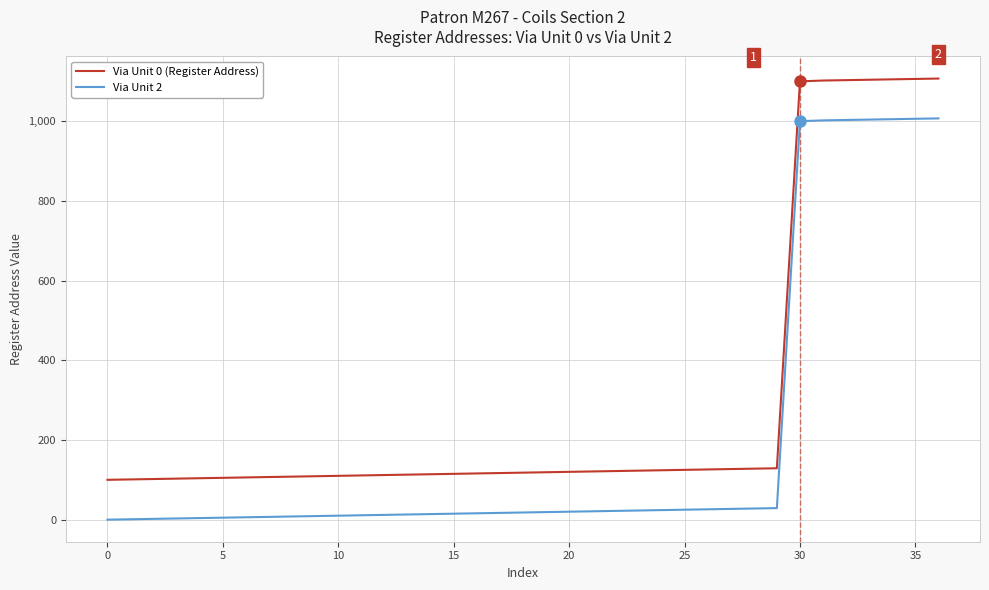

True or false: Via Unit 2 and Via Unit 0 (Register Address) intersect in this chart.

False